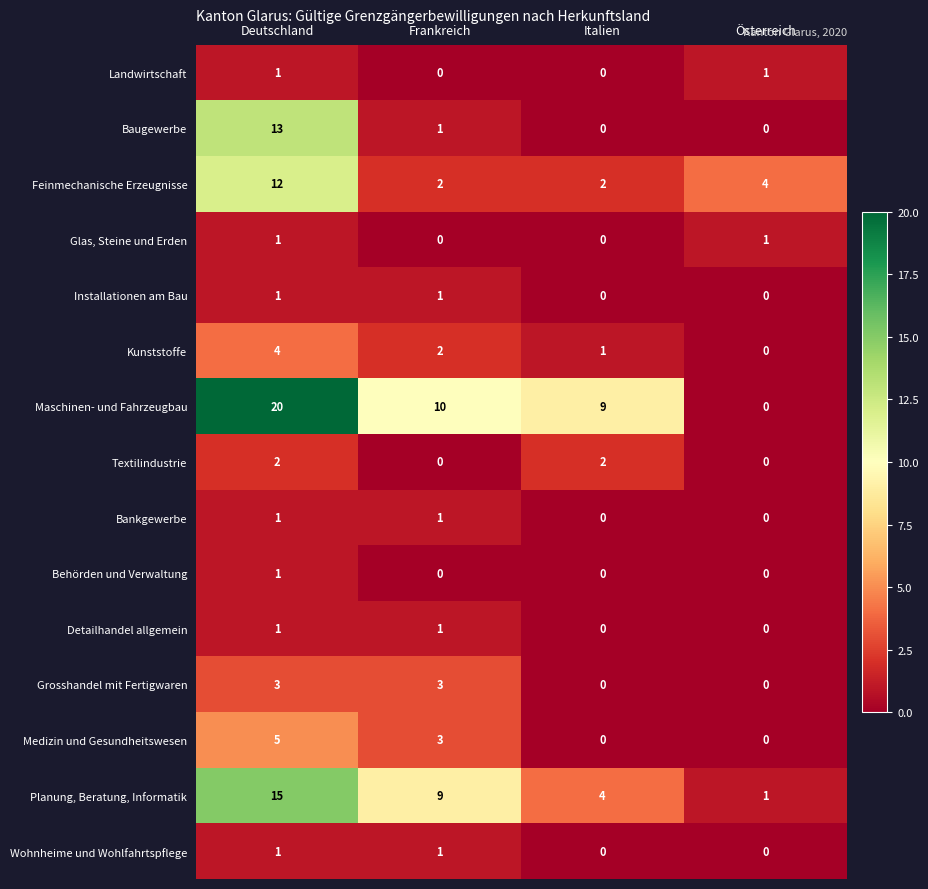

What is the difference between the maximum and minimum values in the Kunststoffe series?

4